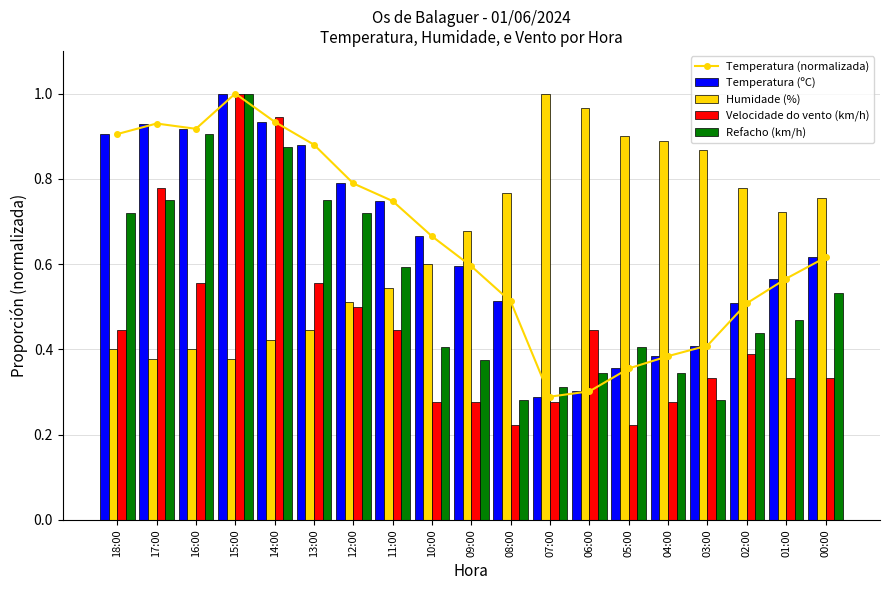

What position from the left is 15:00?

4